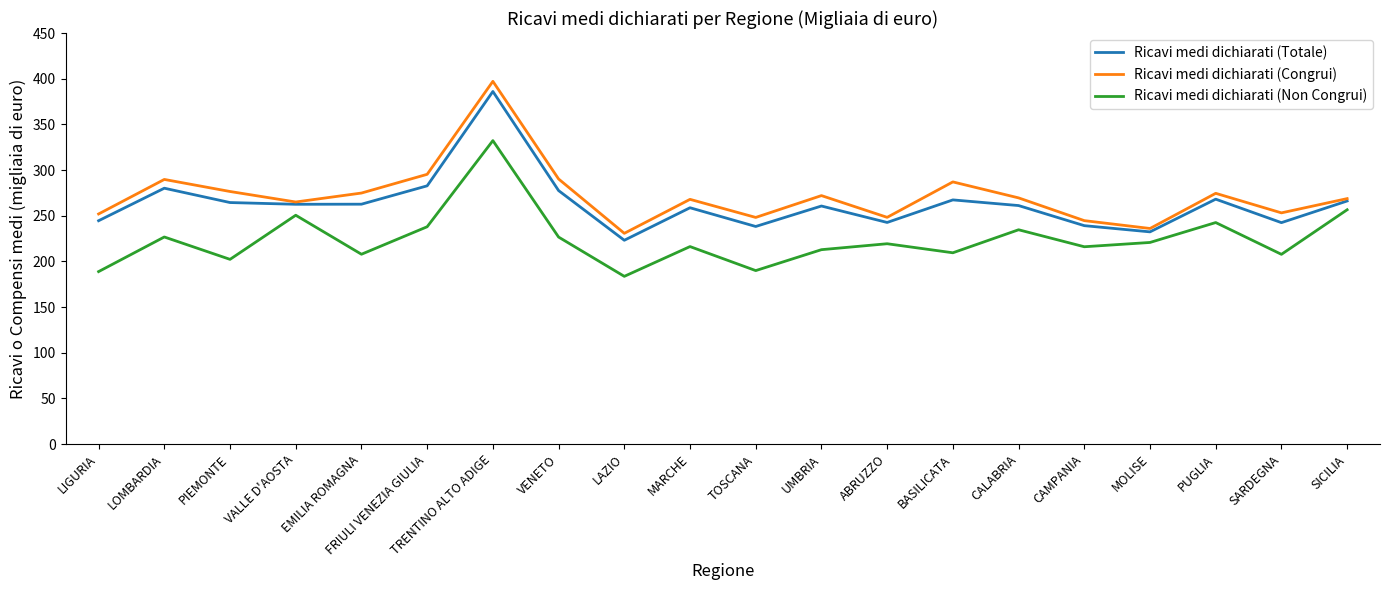

What is the total value across all series at VENETO?

794.3